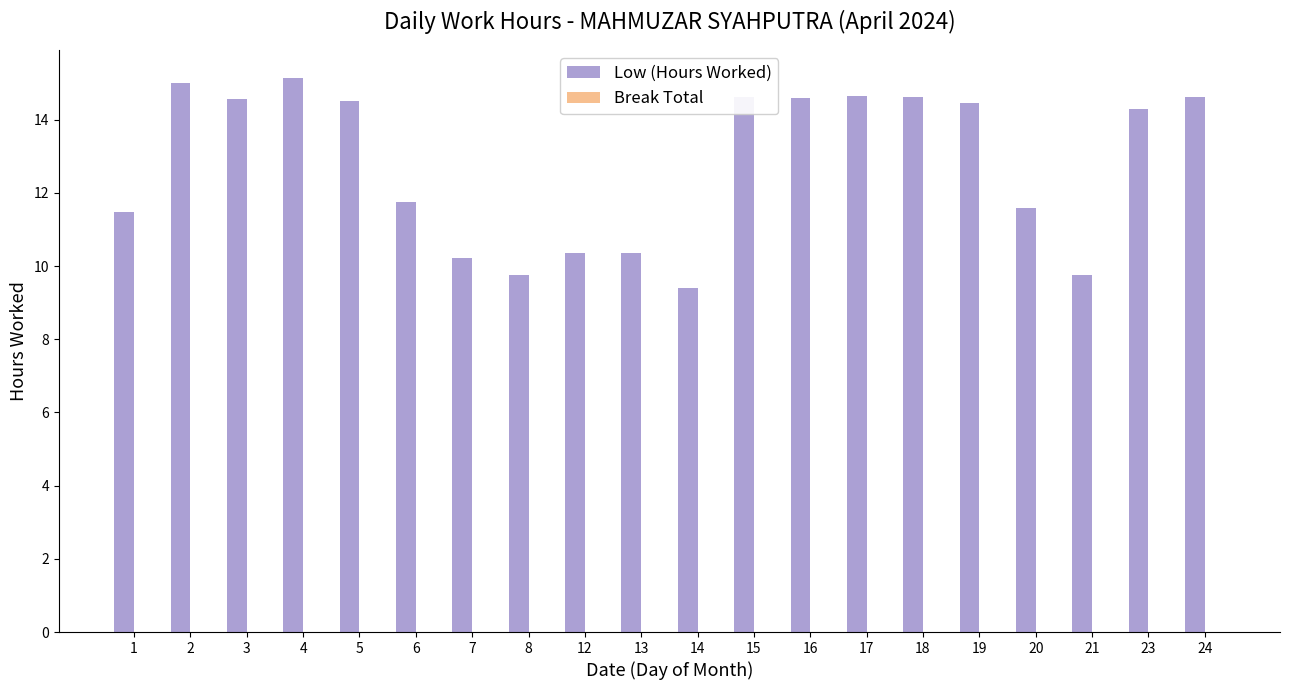

What value does the data have at 2?

15.0